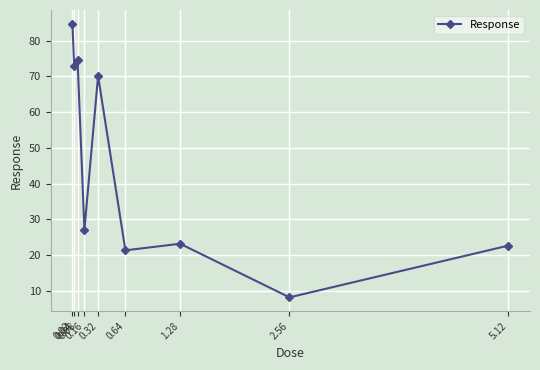

What is the sum of the values at 1.28 and 2.56?

31.2